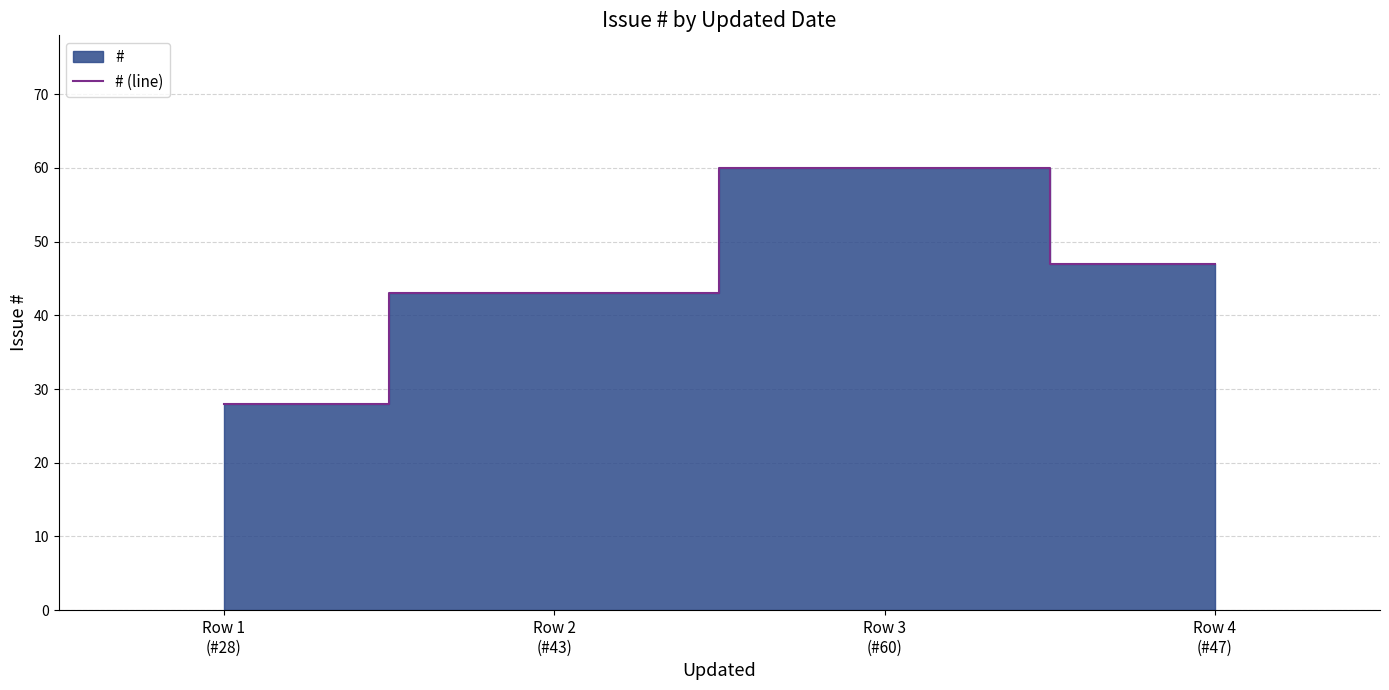

What is the label of the 2nd point from the right?

Row 3
(#60)